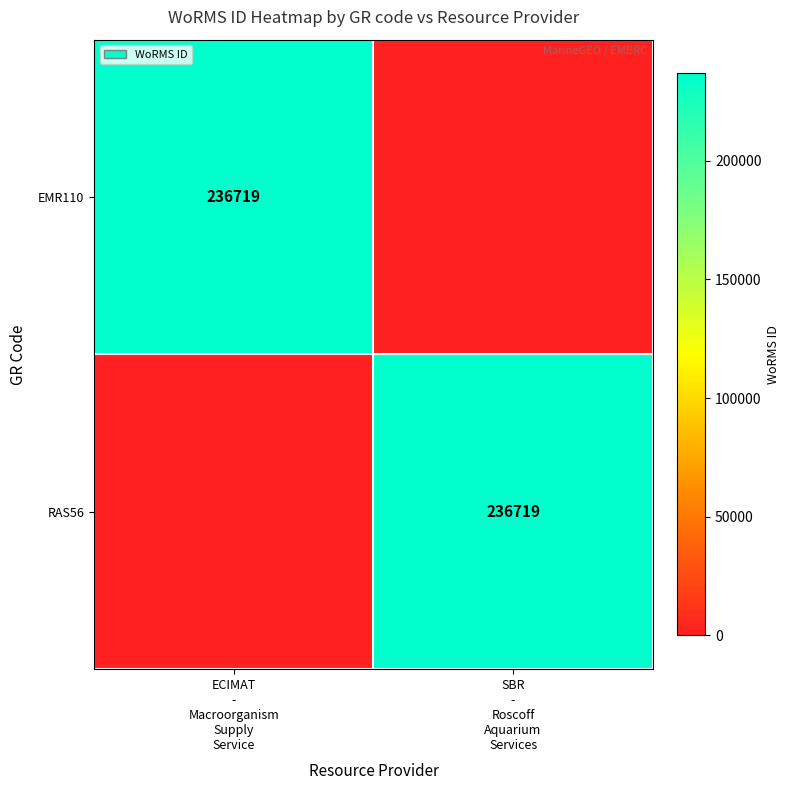

At which category does the chart reach its peak across all series?

ECIMAT
-
Macroorganism
Supply
Service